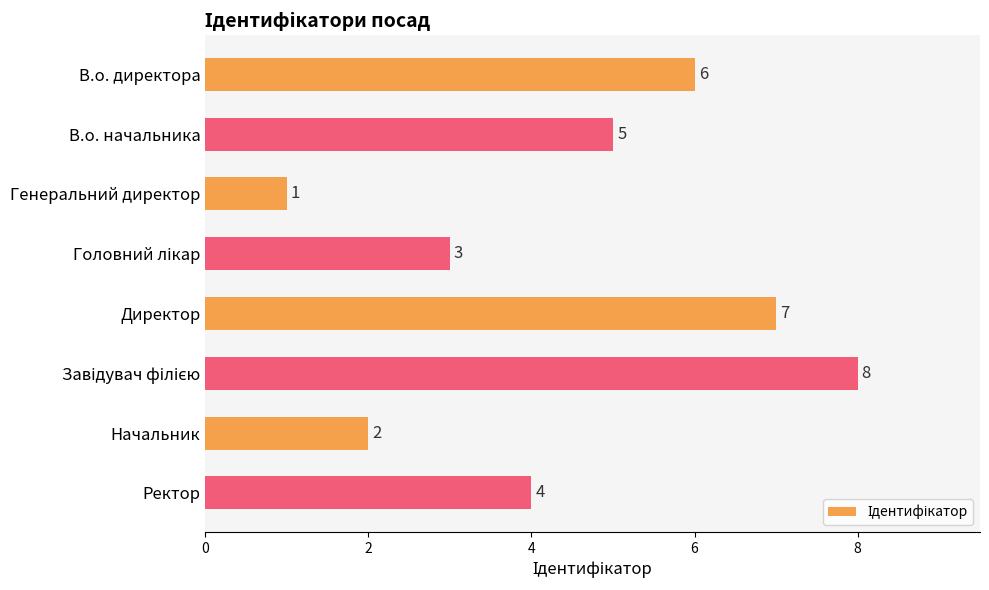

True or false: the data shows 7 at Директор.

True